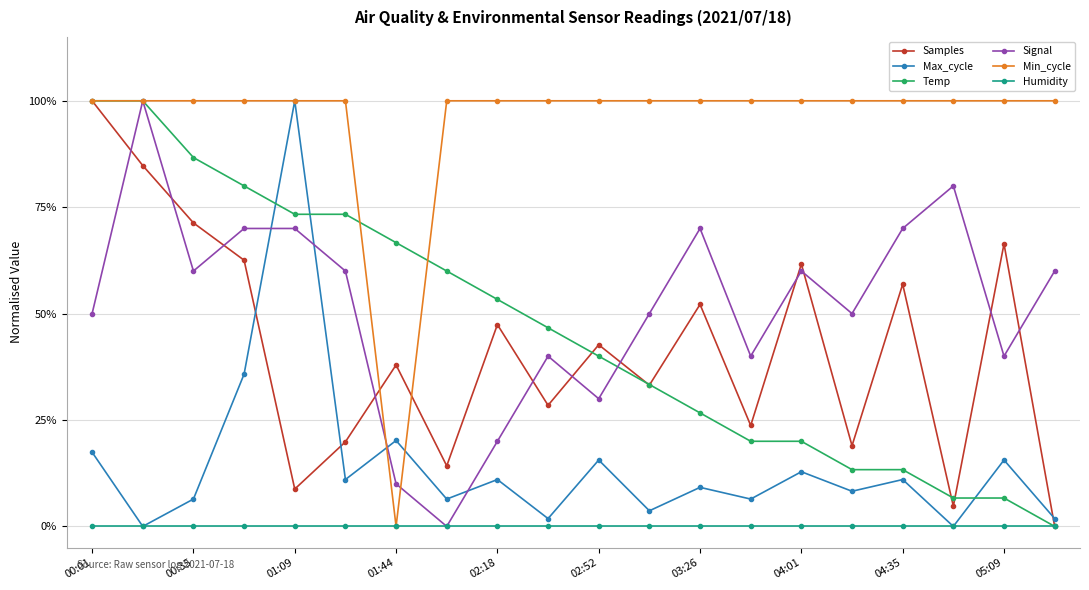

What is the maximum value for Max_cycle?

1.0